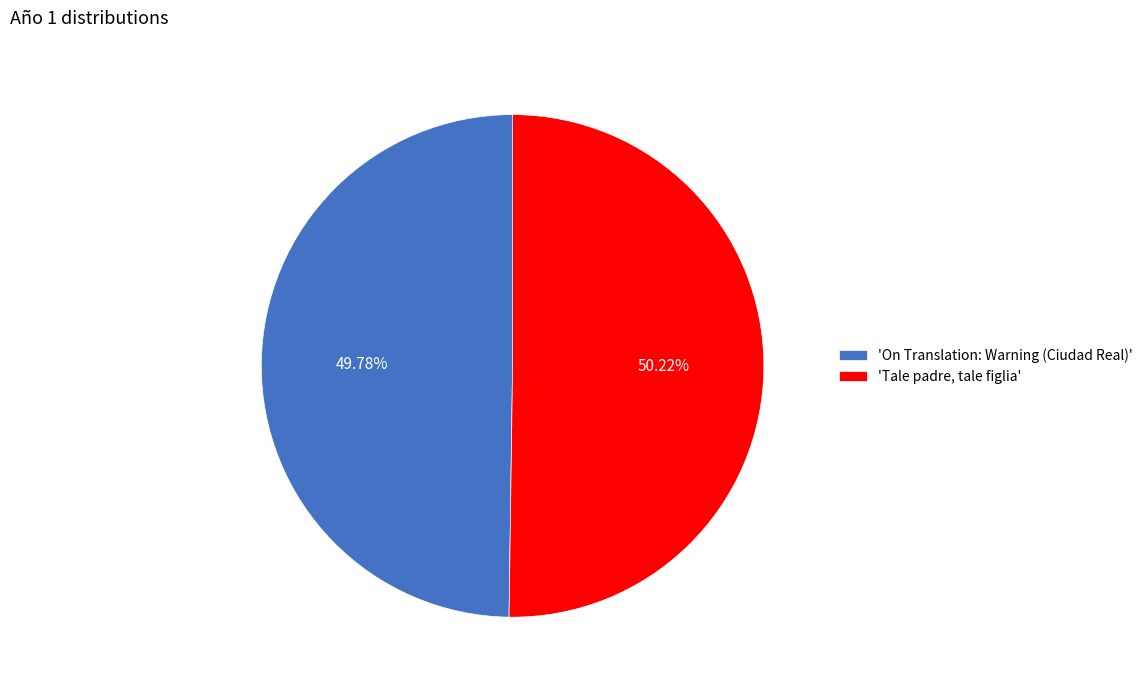

Rank the categories by value from highest to lowest.

'Tale padre, tale figlia', 'On Translation: Warning (Ciudad Real)'